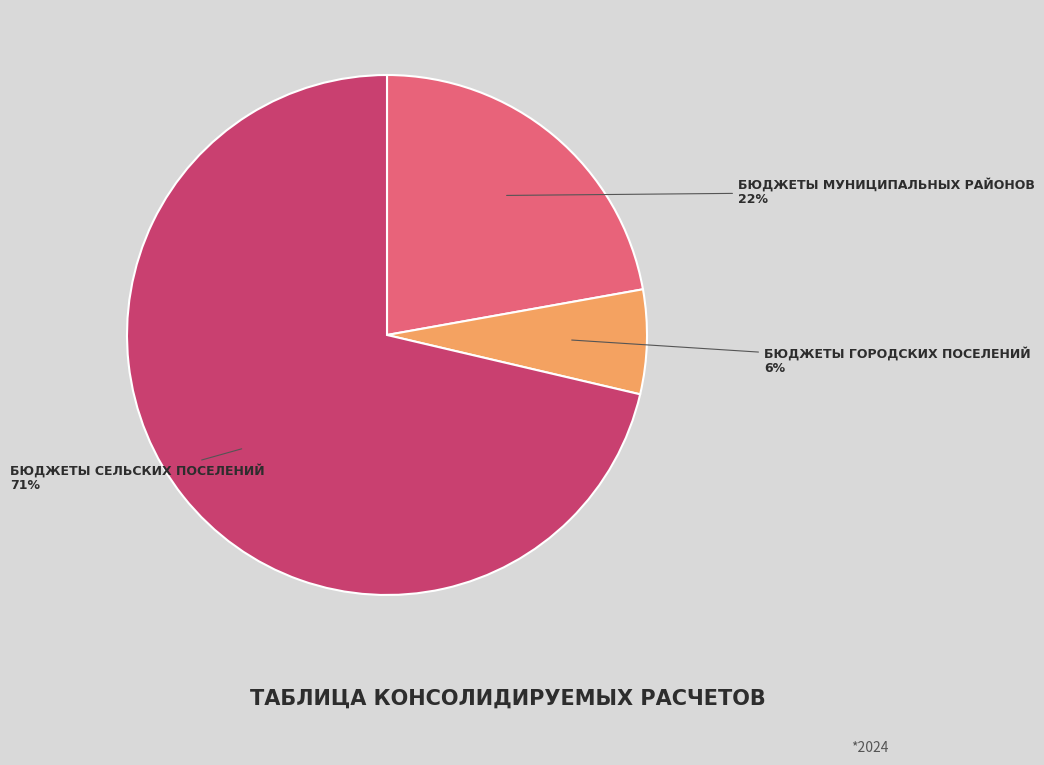

Count the number of slices in the pie.

3